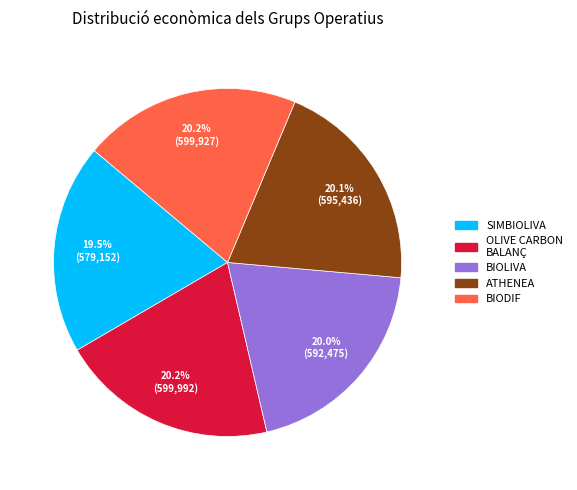

Count the number of slices in the pie.

5